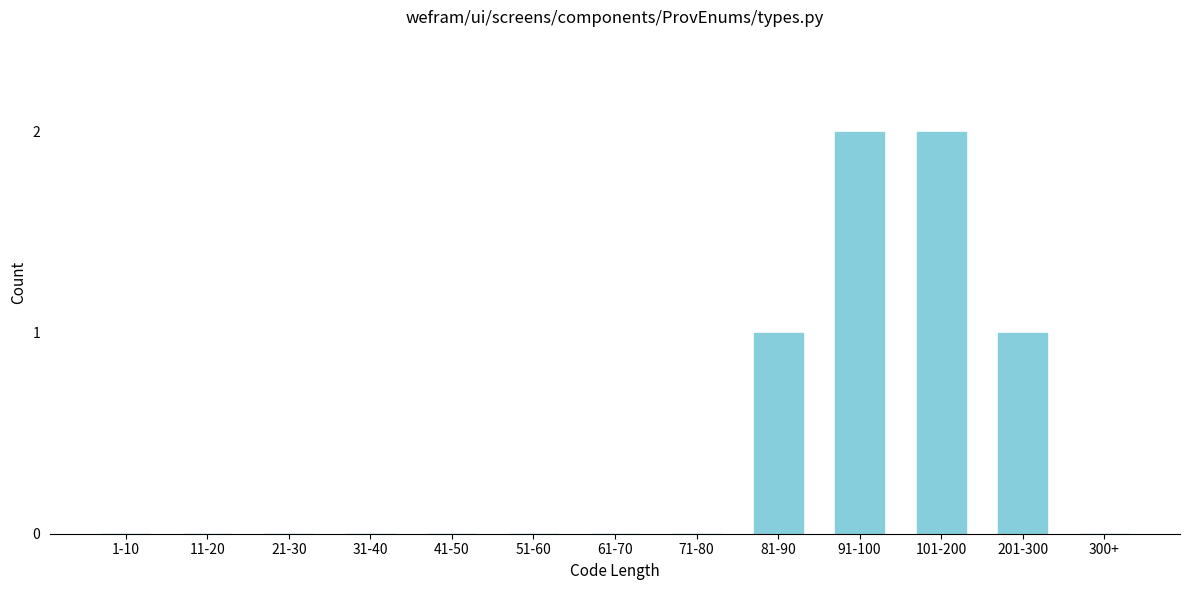

Reading left to right, extract all data points from this chart.

1-10=0	11-20=0	21-30=0	31-40=0	41-50=0	51-60=0	61-70=0	71-80=0	81-90=1	91-100=2	101-200=2	201-300=1	300+=0